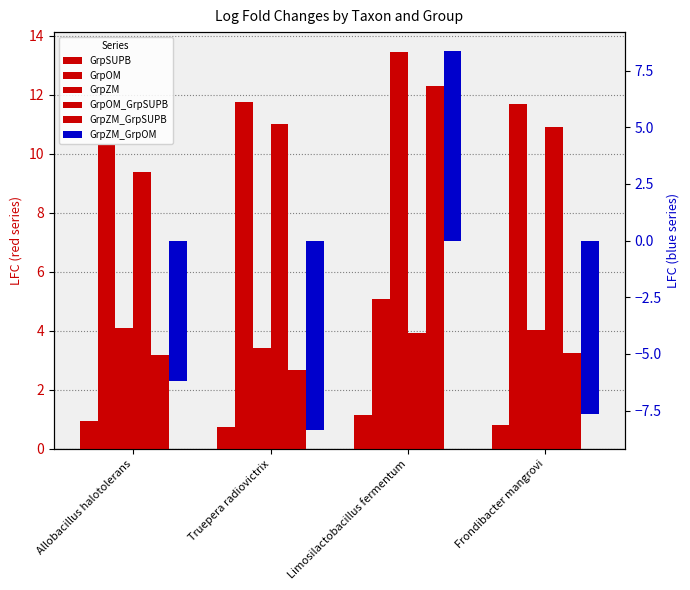

What is the spread (max minus min) of values at Frondibacter mangrovi?

19.3